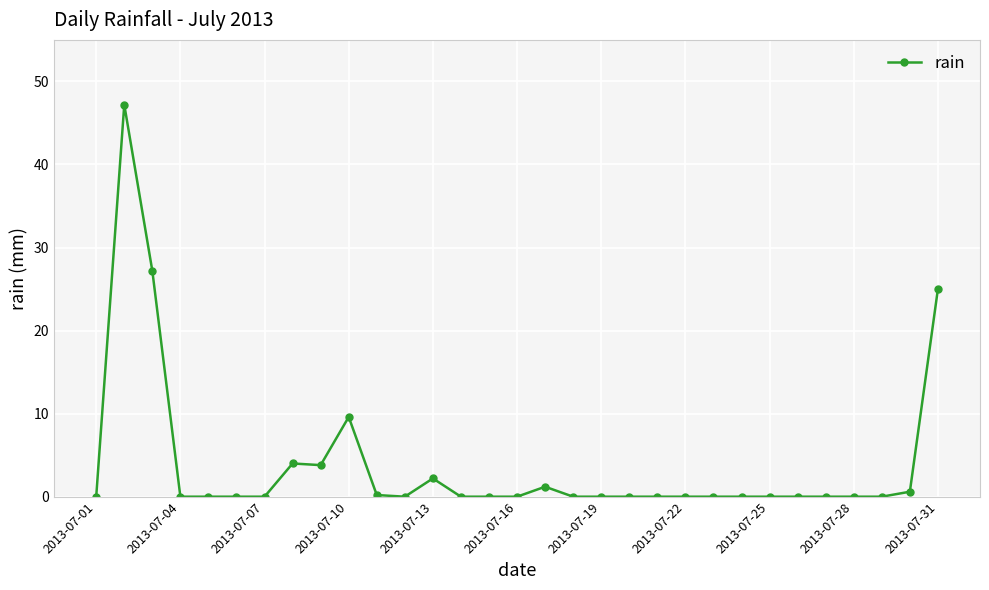

What is the average value?

3.9